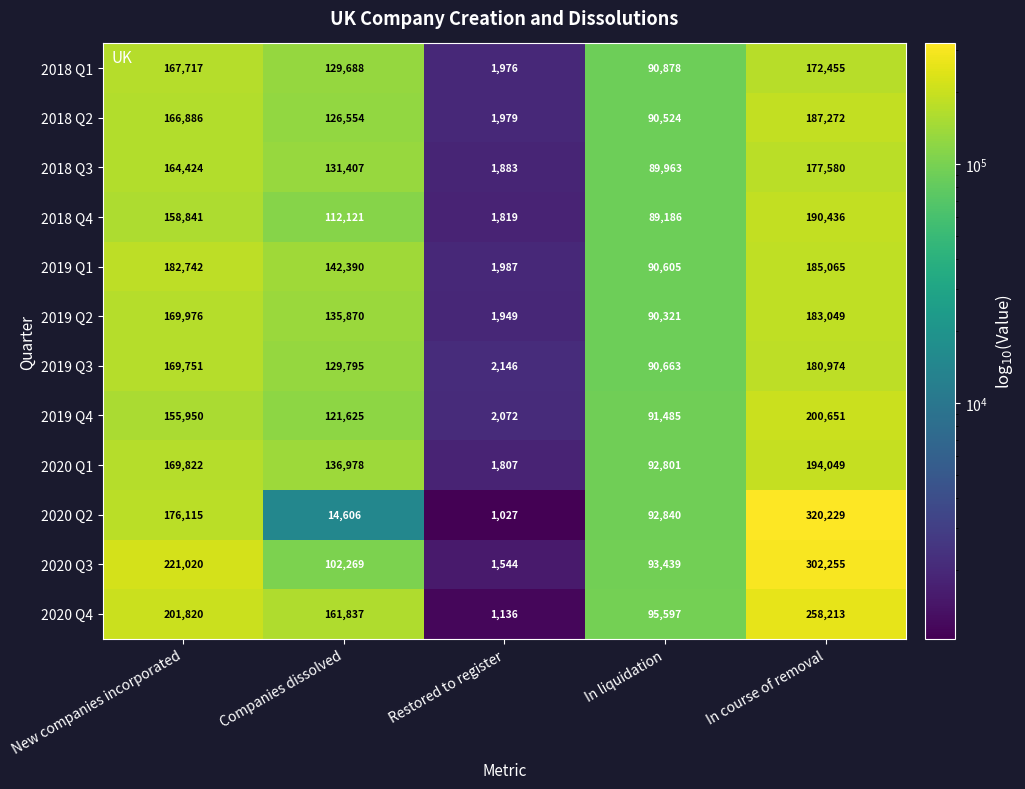

Which series has the widest spread of values?

2020 Q2